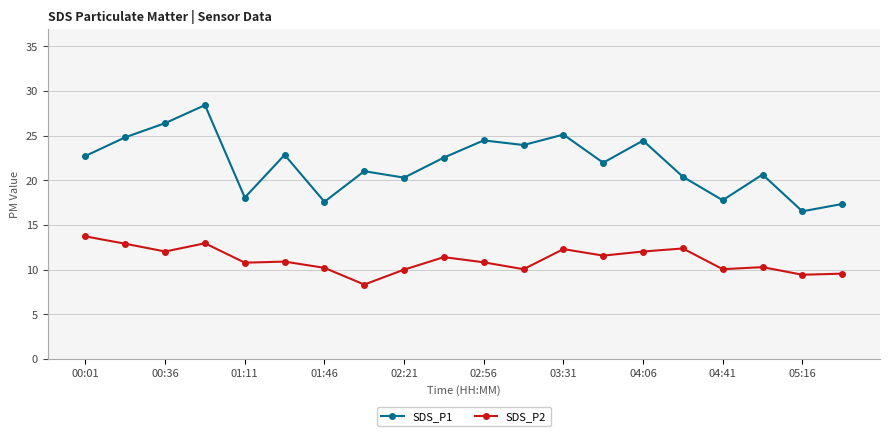

List the series in order of their peak value, highest first.

SDS_P1, SDS_P2